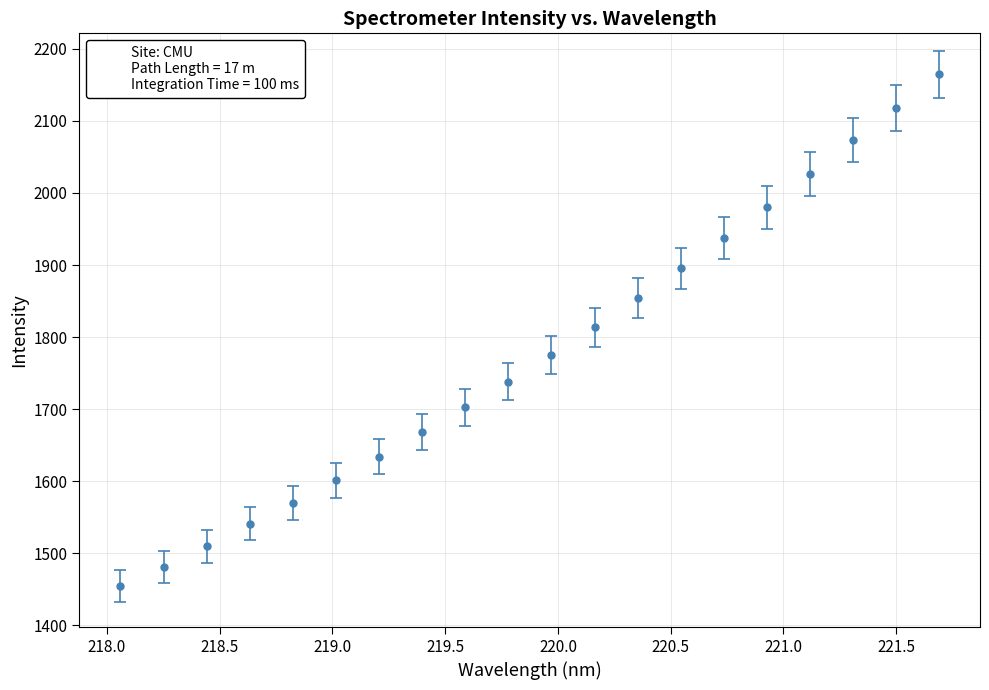

What is the difference between the maximum and second lowest values?

683.3